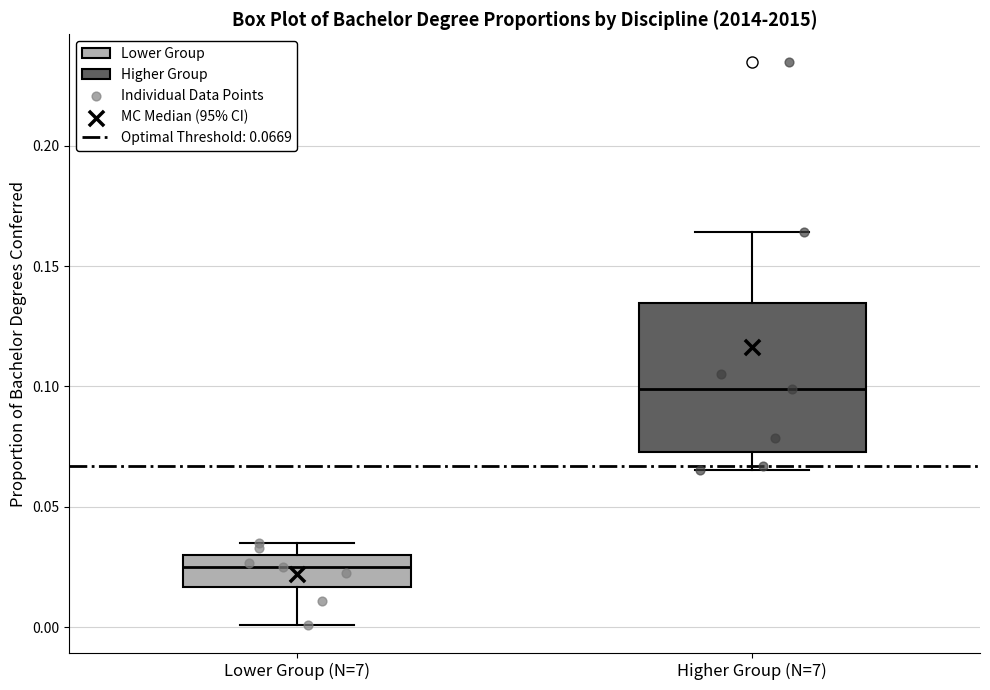

Reading left to right, transcribe this box plot: for each box, give where its median line is, the range the box spans, and where its two whiskers end, as read against the y-axis. The values are not printed on the chart, so give them approximately, as read against the axis.

Lower Group (N=7): median 0.025, box 0.015 to 0.030, whiskers 0.000 to 0.035
Higher Group (N=7): median 0.100, box 0.075 to 0.135, whiskers 0.065 to 0.165